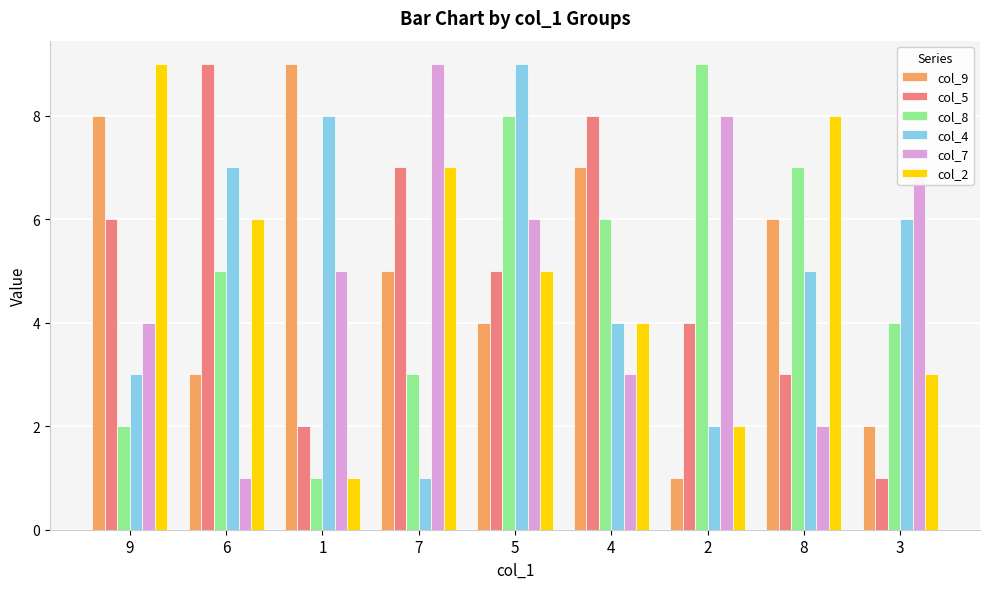

Rank the categories by col_5 value from lowest to highest.

3, 1, 8, 2, 5, 9, 7, 4, 6